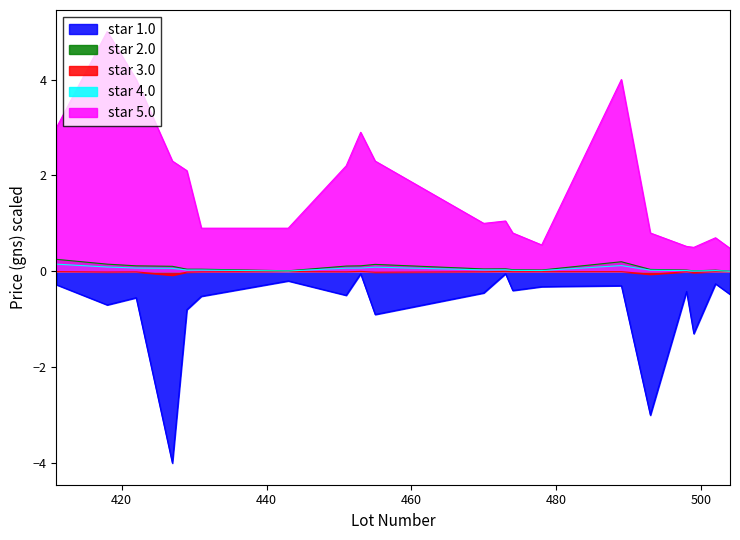

Which has a higher value, 429 or 499?

429